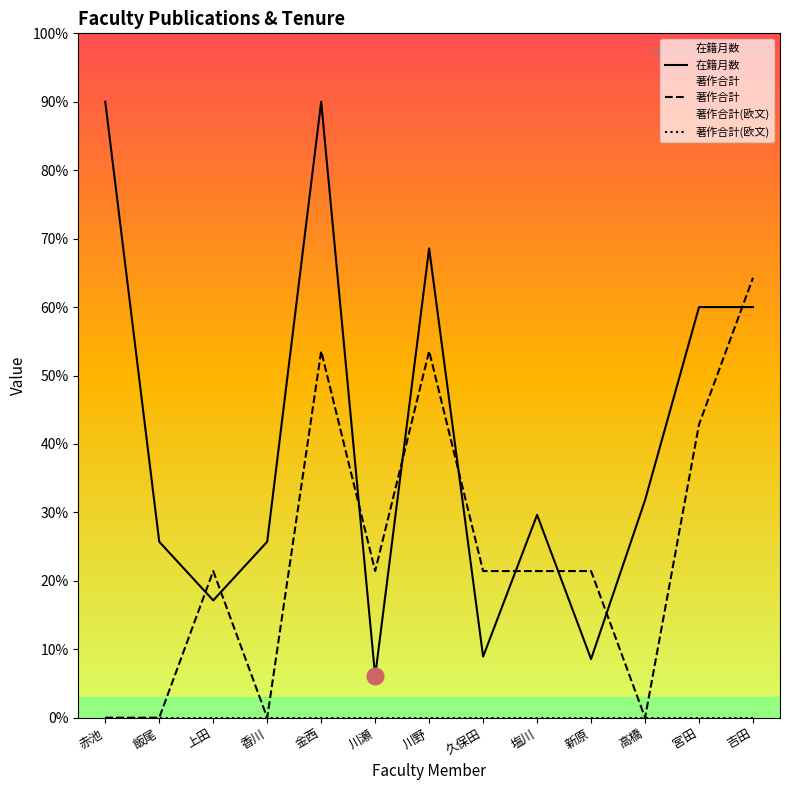

True or false: 在籍月数 has more than 1 points higher than both neighbors.

True